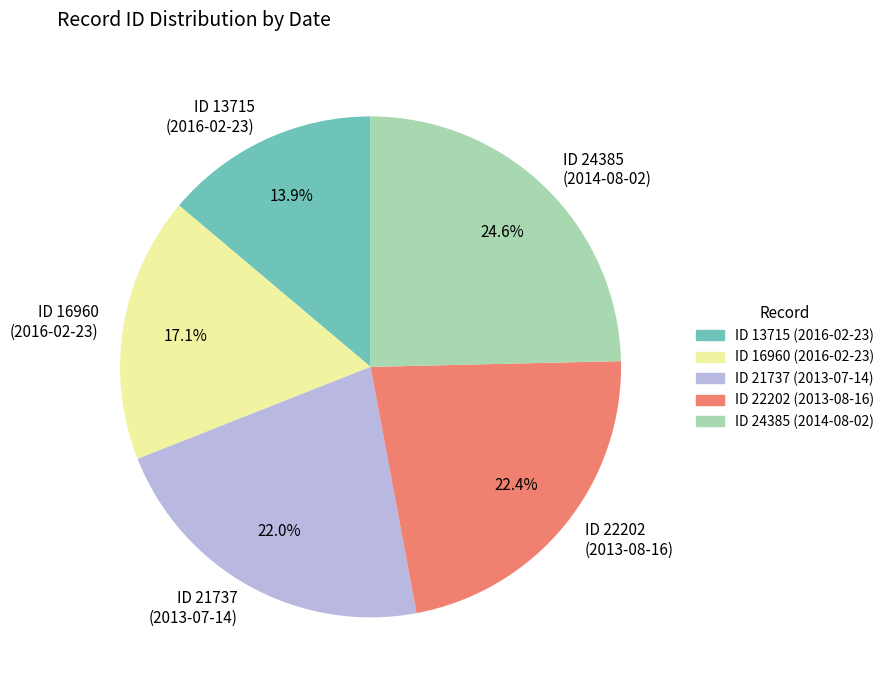

Approximately how many times larger is the value at ID 24385 (2014-08-02) compared to ID 21737 (2013-07-14)?

1.1